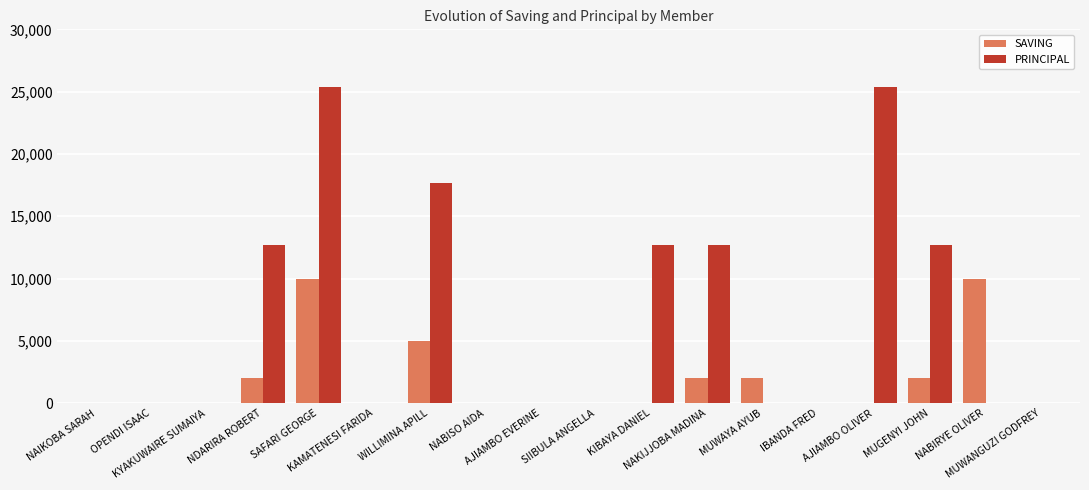

What is the sum of the SAVING values at KIBAYA DANIEL and MUGENYI JOHN?

2000